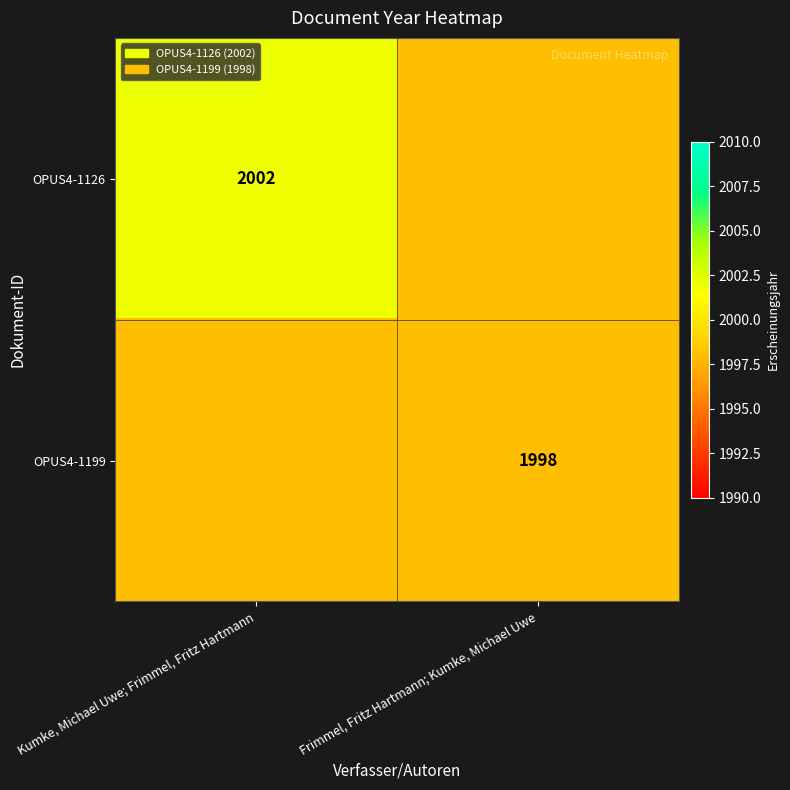

The OPUS4-1199 series shows 656 at Frimmel, Fritz Hartmann; Kumke, Michael Uwe. True or false?

False